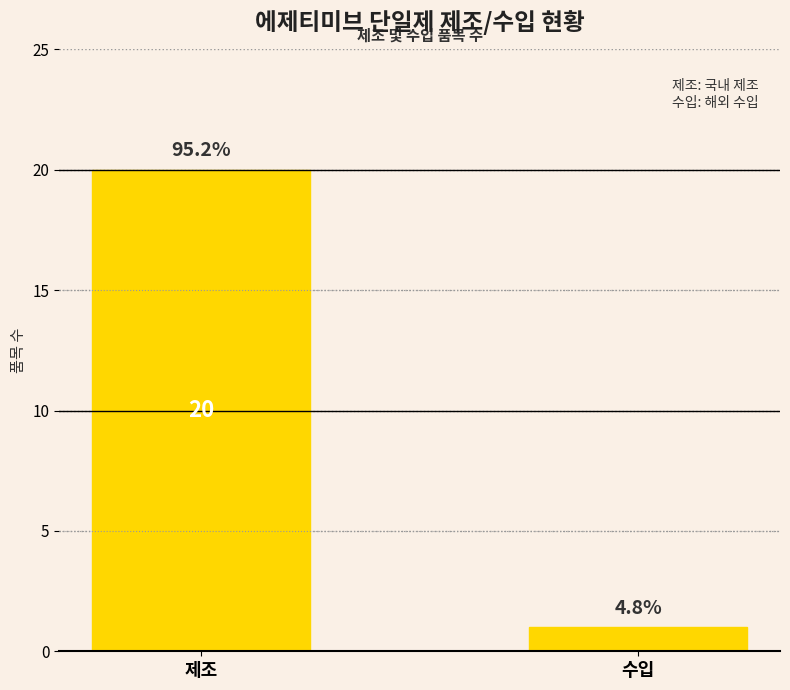

Count the values in the range 1 to 20.

2